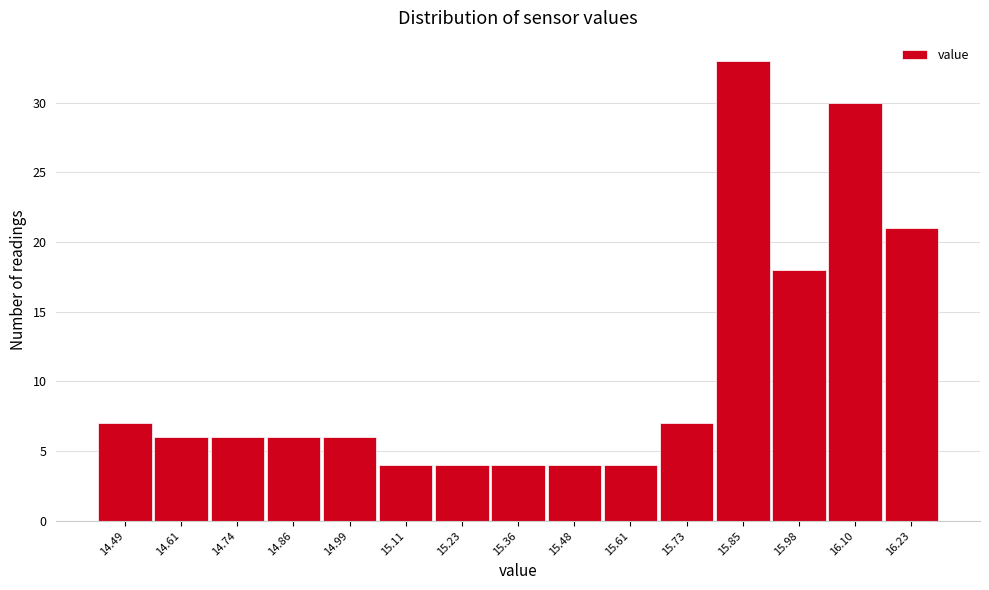

Reading left to right, extract all data points from this chart.

7	6	6	6	6	4	4	4	4	4	7	33	18	30	21